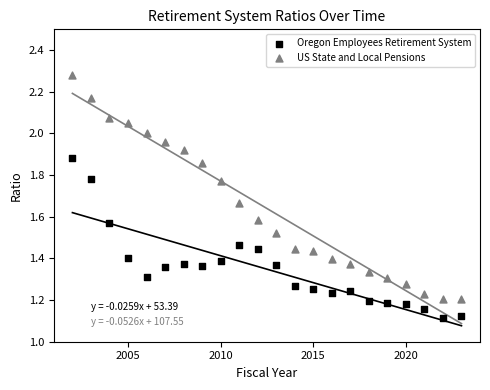

Across all data points, what is the range of X values (max minus min)?

21.0